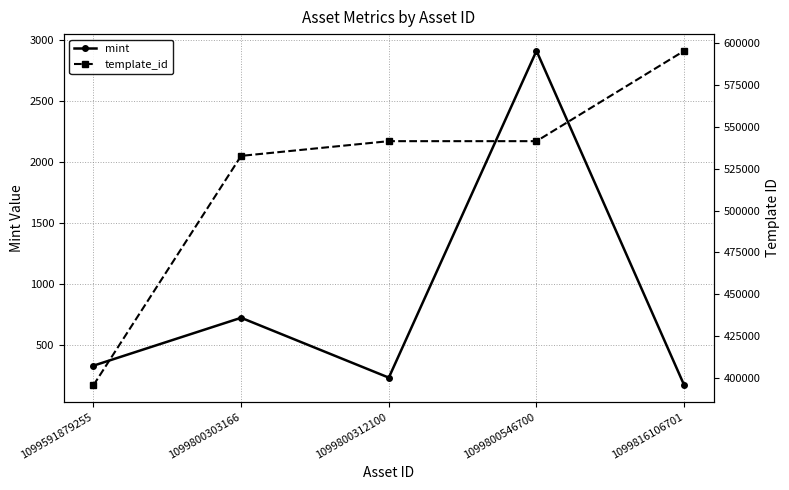

True or false: template_id and mint cross at least once.

False